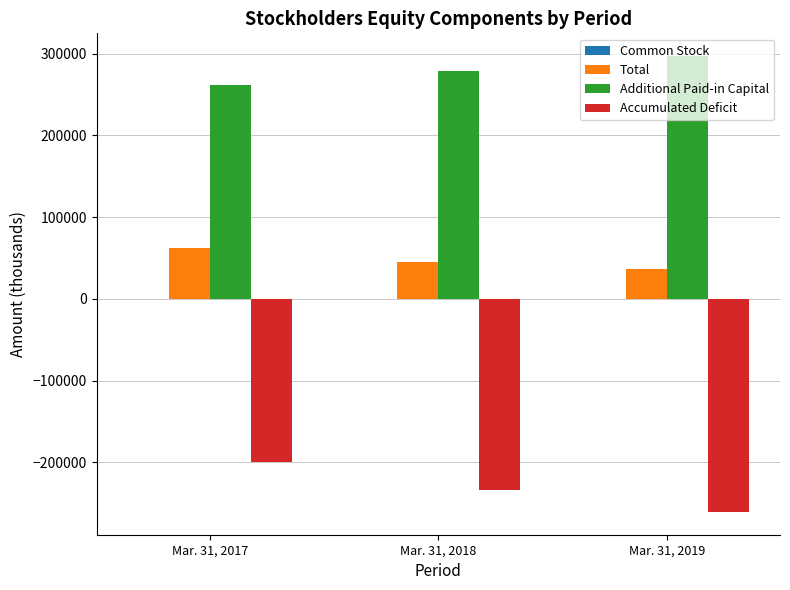

What is the sum of all Total values?

143246